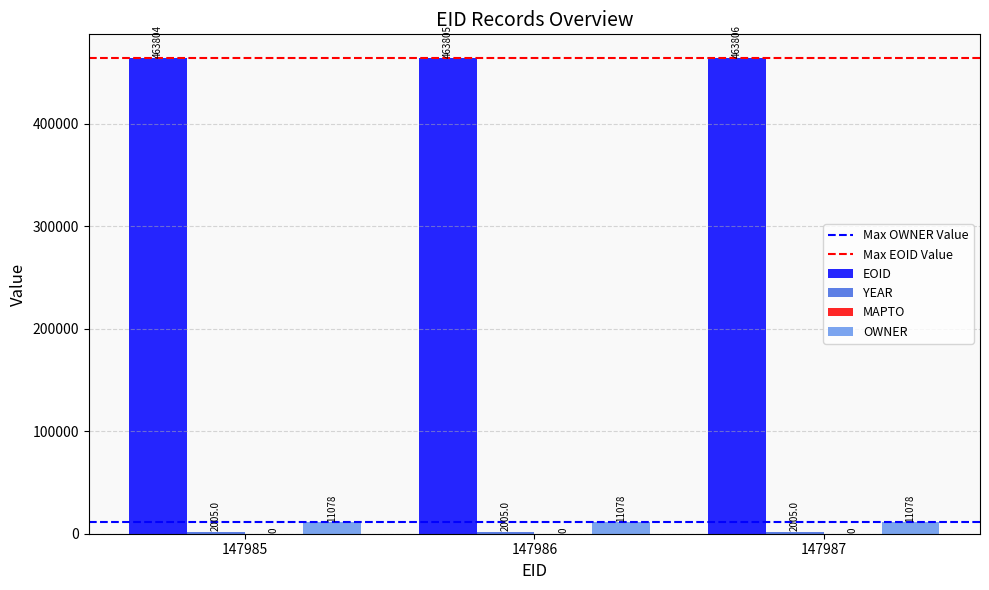

What is the sum of all OWNER values?

33234